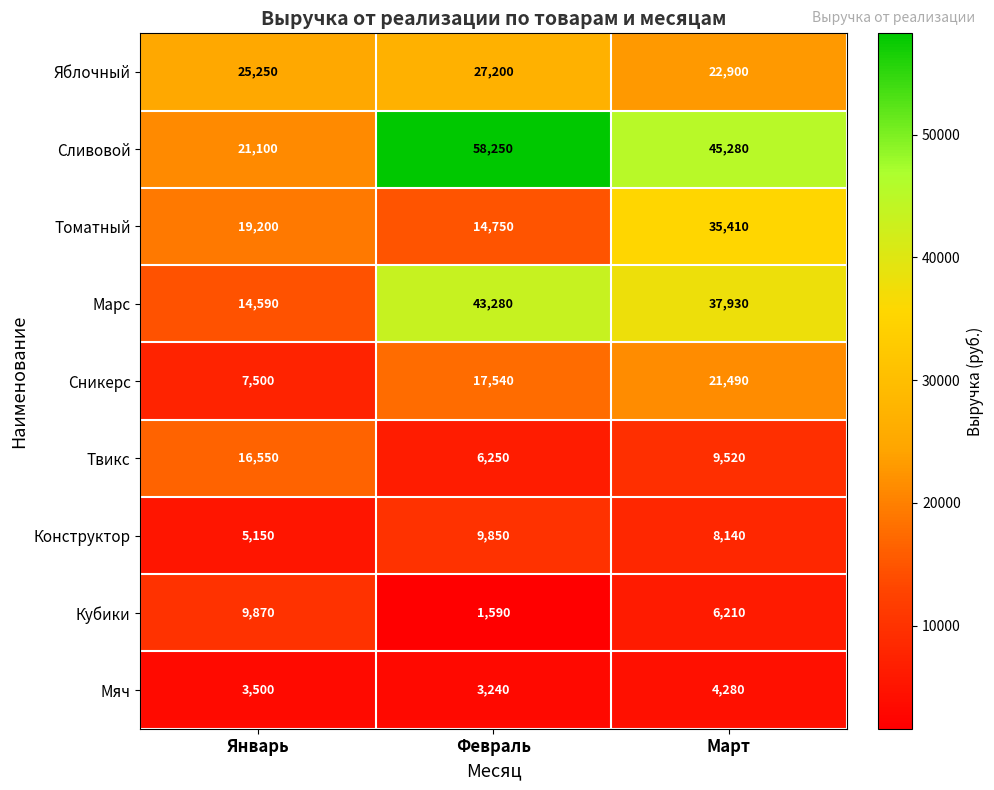

What is the total value across all series at Январь?

122710